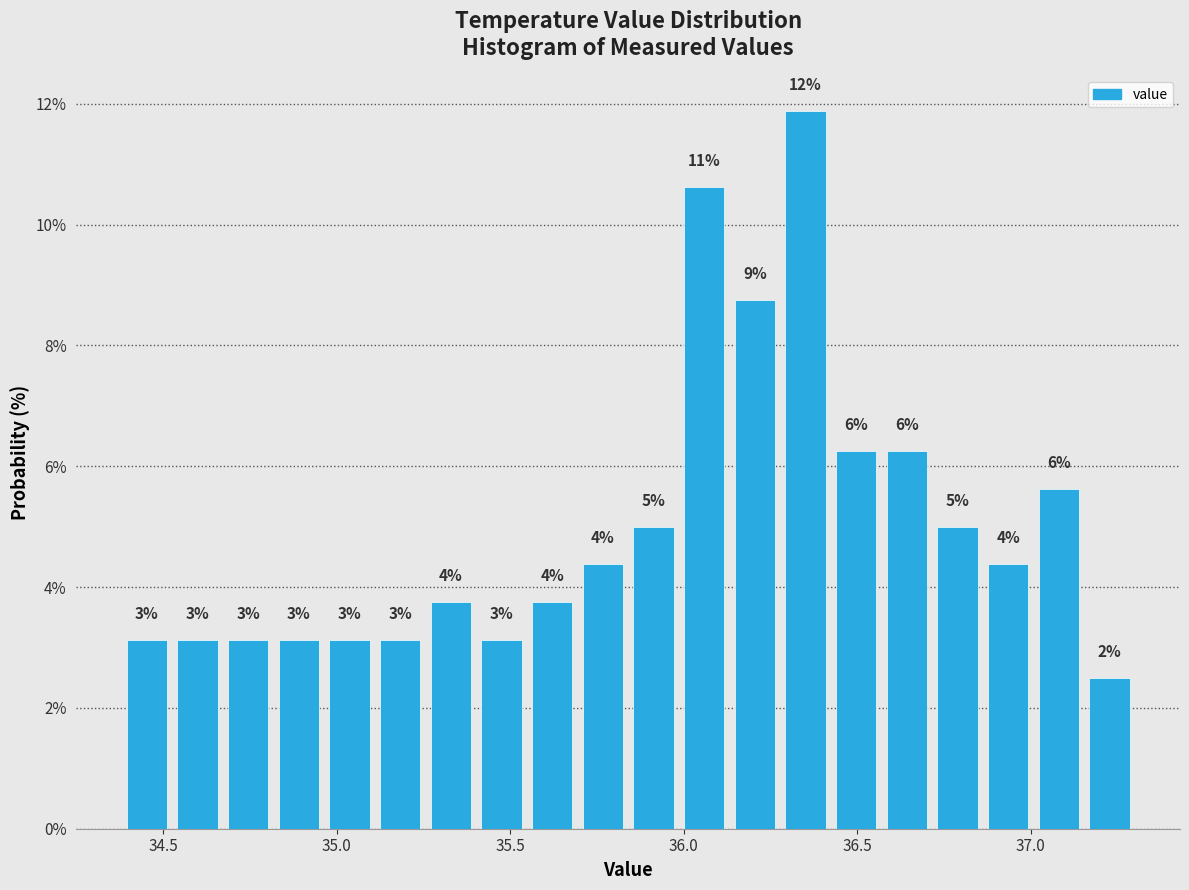

Read against the x-axis, roughly where is the centre of the tallest bar?

36.35